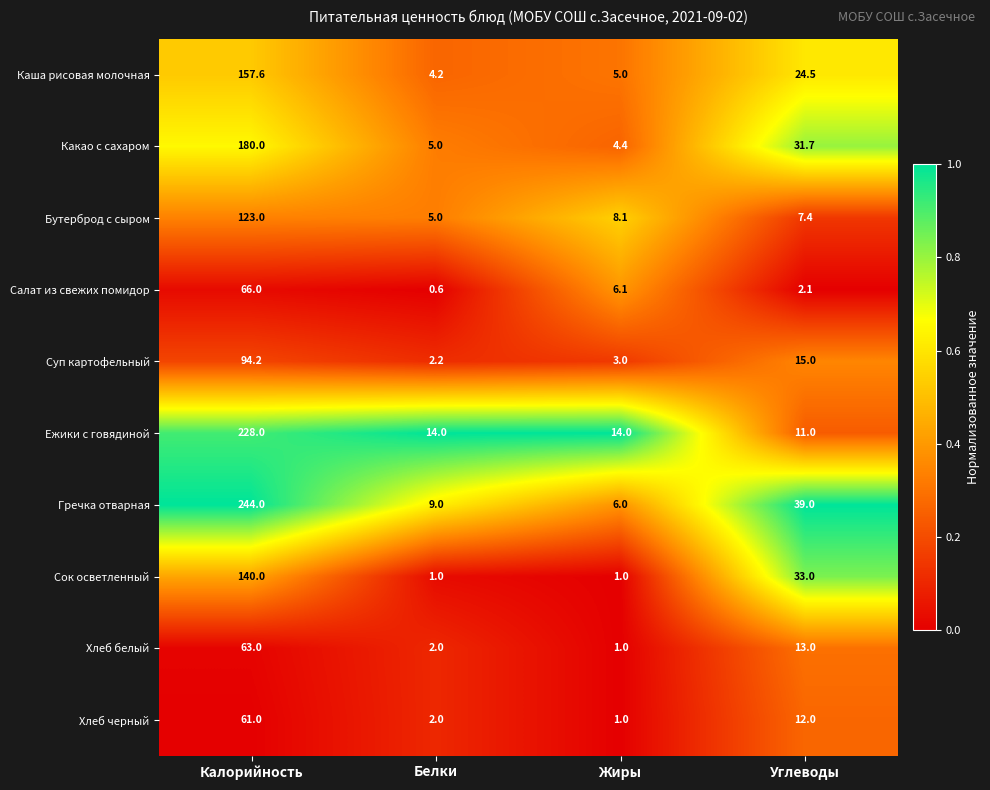

The Каша рисовая молочная series shows 16.2 at Углеводы. True or false?

False